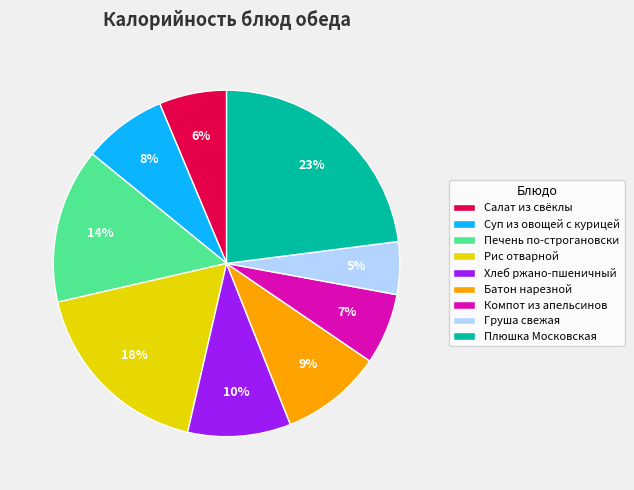

Is there a majority slice in this chart?

No